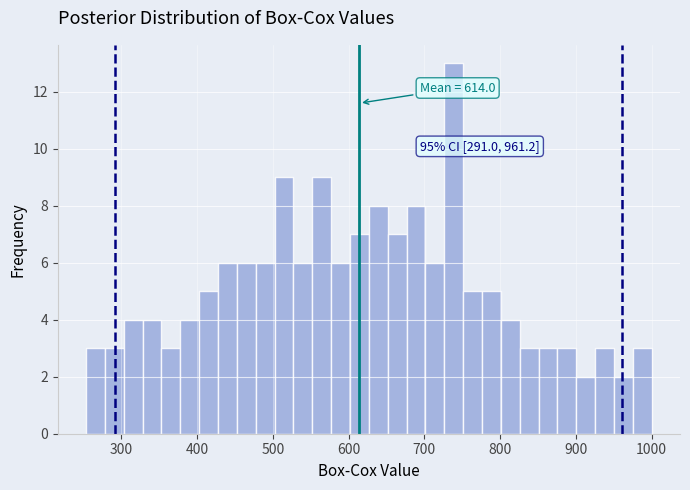

Read against the x-axis, roughly where is the centre of the tallest bar?

740